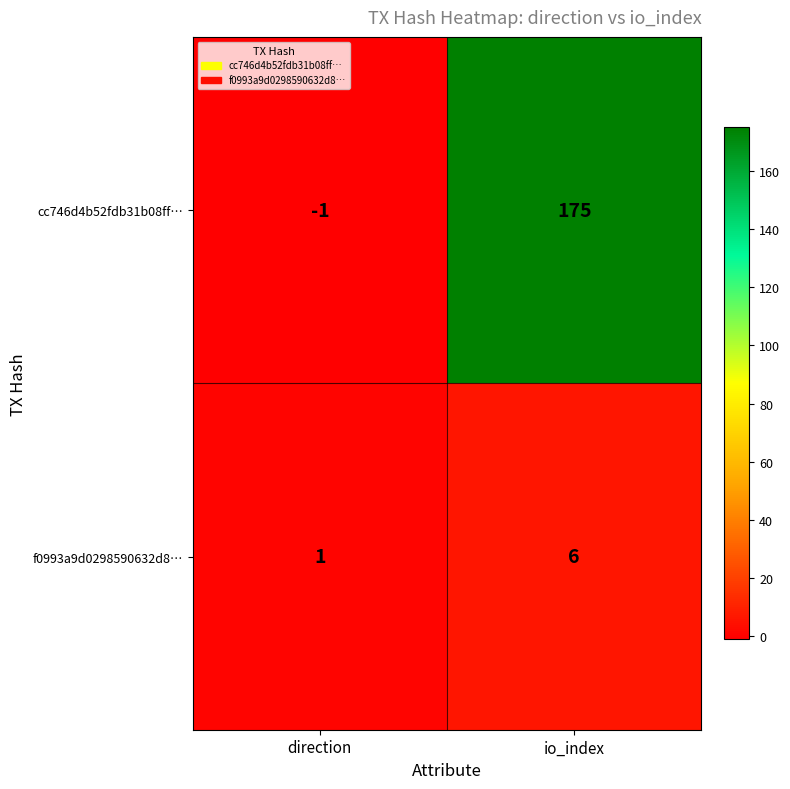

Reading left to right, transcribe all the data shown in this chart.

cc746d4b52fdb31b08ff…: -1	175
f0993a9d0298590632d8…: 1	6